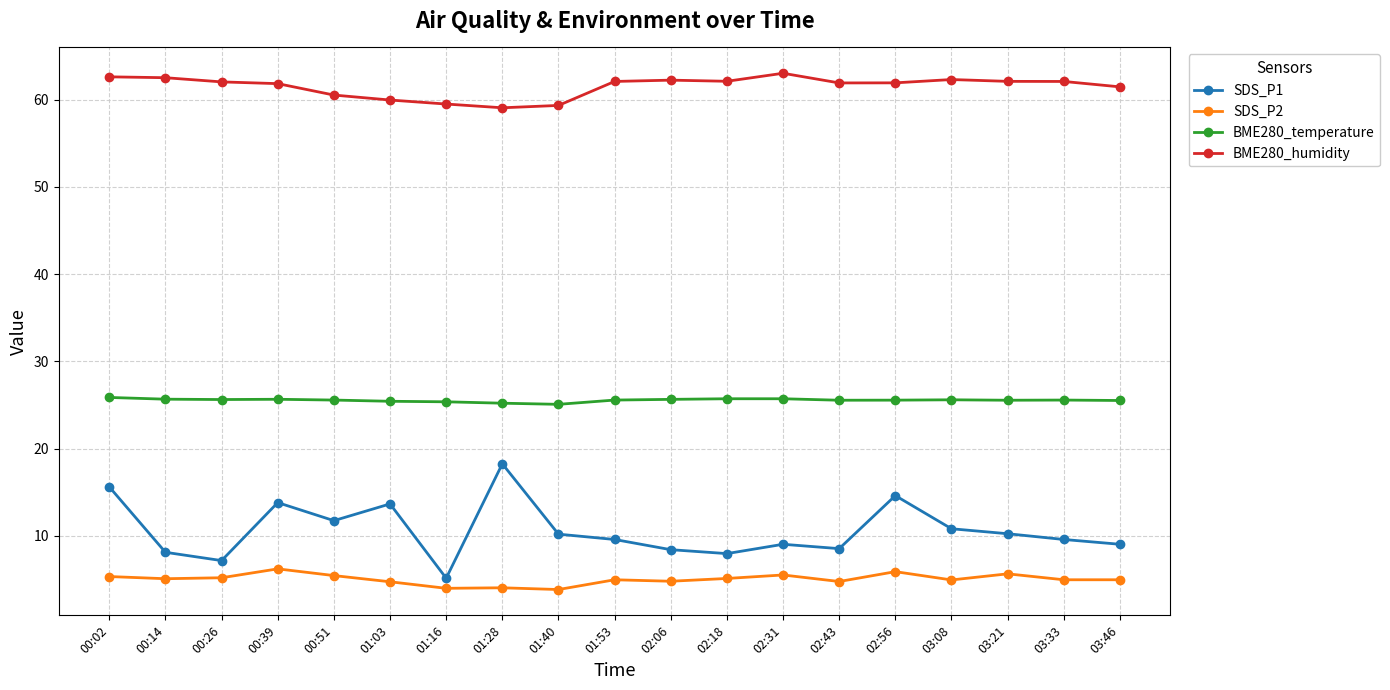

Rank the series by their maximum value, from highest to lowest.

BME280_humidity, BME280_temperature, SDS_P1, SDS_P2